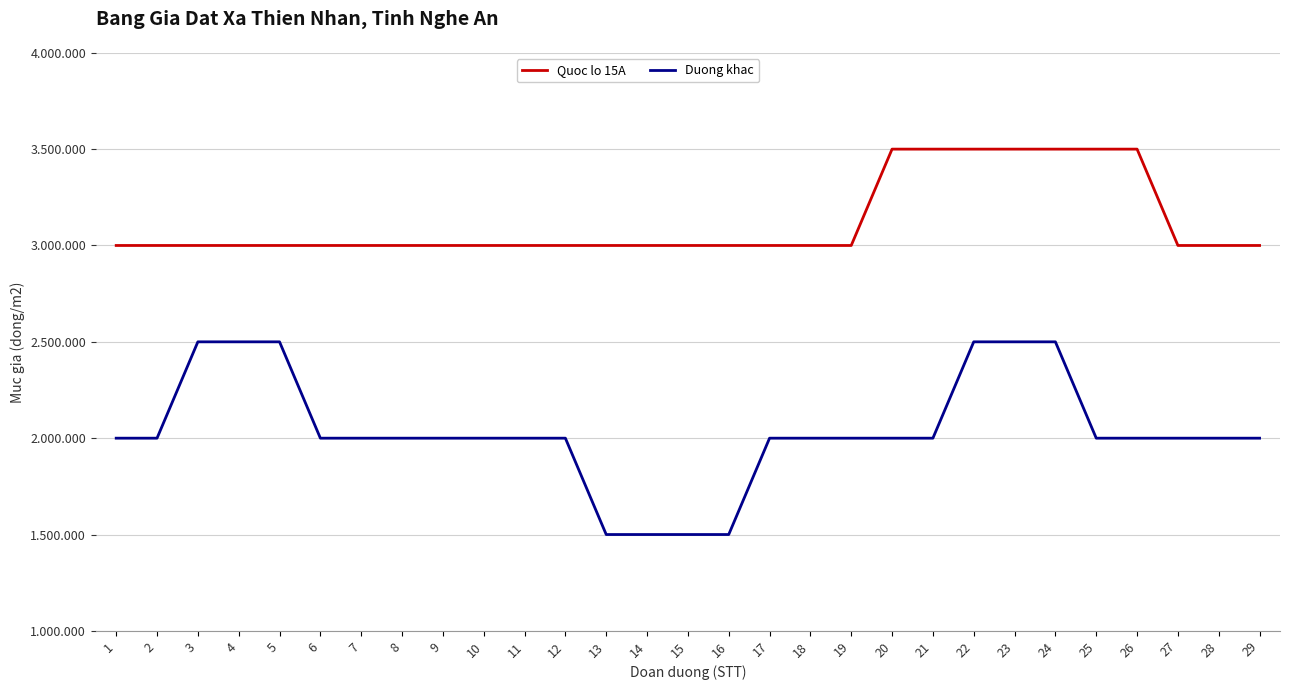

Is this an area chart (filled region under the line)?

No